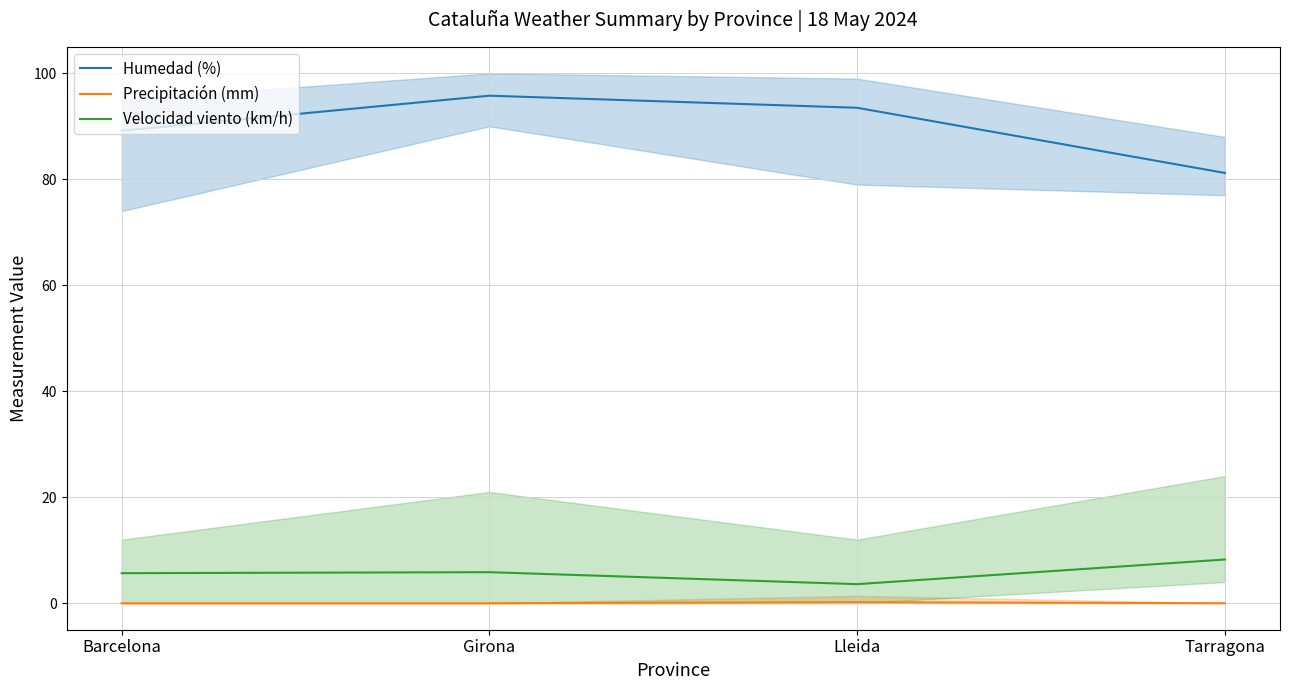

True or false: Humedad (%) has a value of 126.9 at Girona.

False